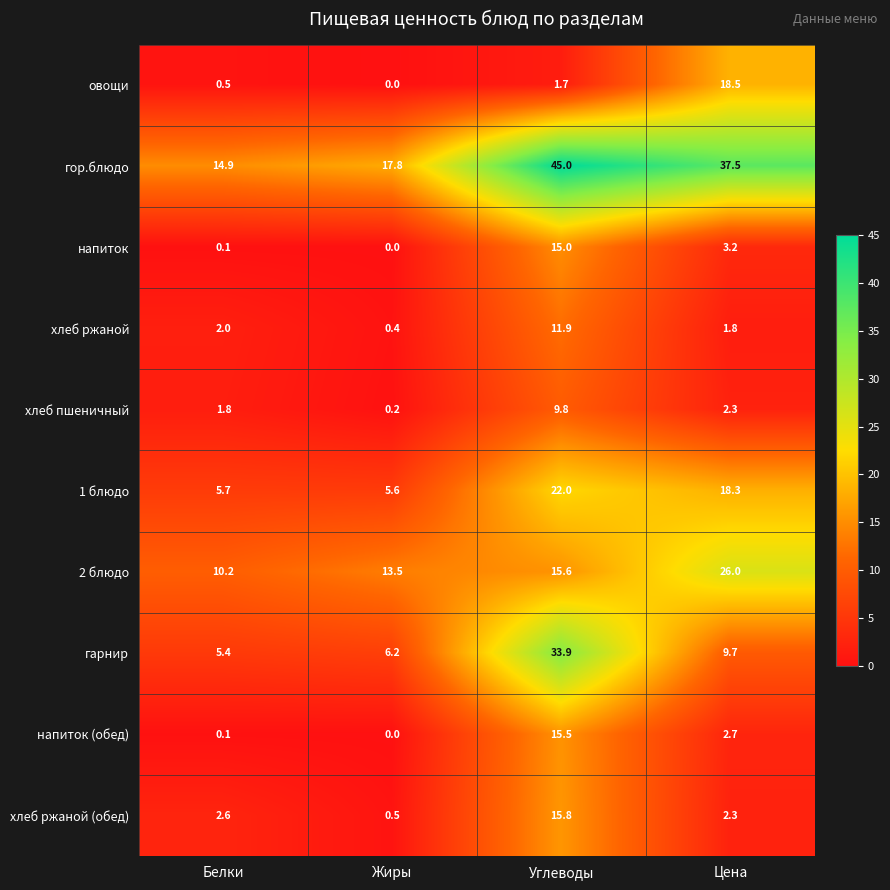

Rank the series by their maximum value, from lowest to highest.

хлеб пшеничный, хлеб ржаной, напиток, напиток (обед), хлеб ржаной (обед), овощи, 1 блюдо, 2 блюдо, гарнир, гор.блюдо